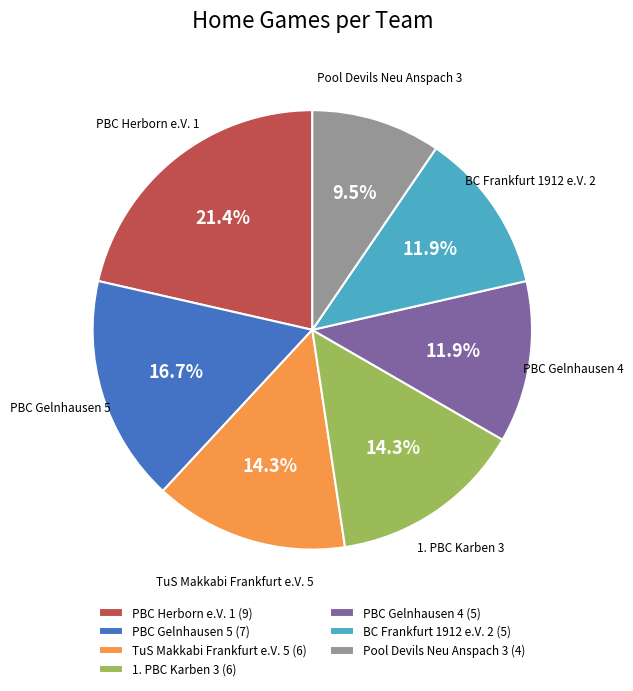

What is the largest slice in the pie chart?

PBC Herborn e.V. 1